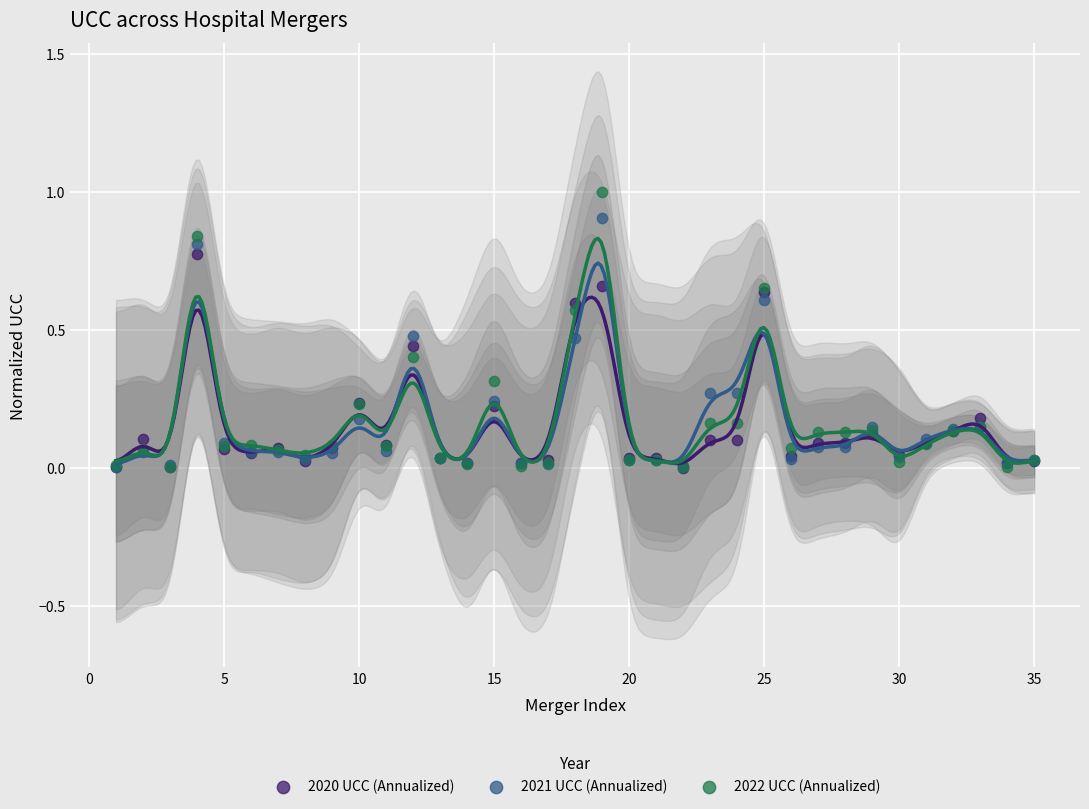

Which series reaches the maximum Y coordinate?

2022 UCC (Annualized)